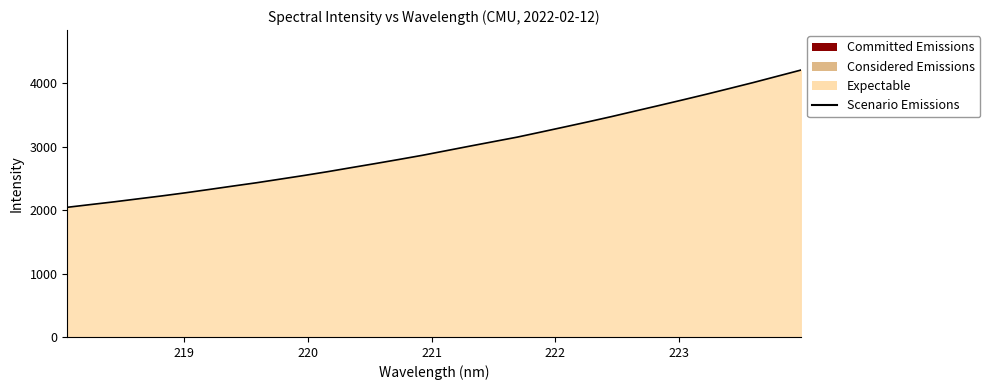

What is the smallest value displayed?

2043.2